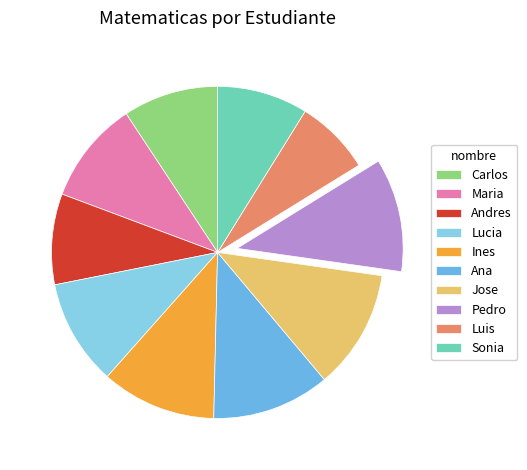

What is the ratio of the value at Andres to the value at Sonia?

1.0